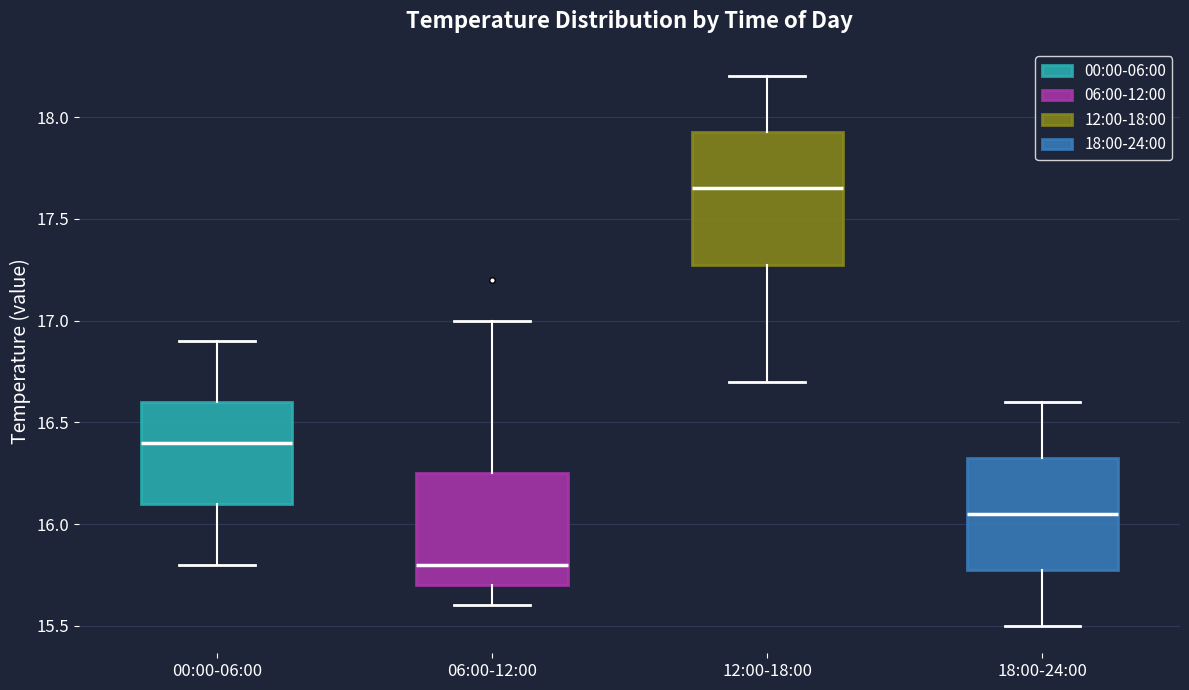

Reading left to right, transcribe this box plot: for each box, give where its median line is, the range the box spans, and where its two whiskers end, as read against the y-axis. The values are not printed on the chart, so give them approximately, as read against the axis.

00:00-06:00: median 16.40, box 16.10 to 16.60, whiskers 15.80 to 16.90
06:00-12:00: median 15.80, box 15.70 to 16.25, whiskers 15.60 to 17.00
12:00-18:00: median 17.65, box 17.30 to 17.95, whiskers 16.70 to 18.20
18:00-24:00: median 16.05, box 15.80 to 16.35, whiskers 15.50 to 16.60